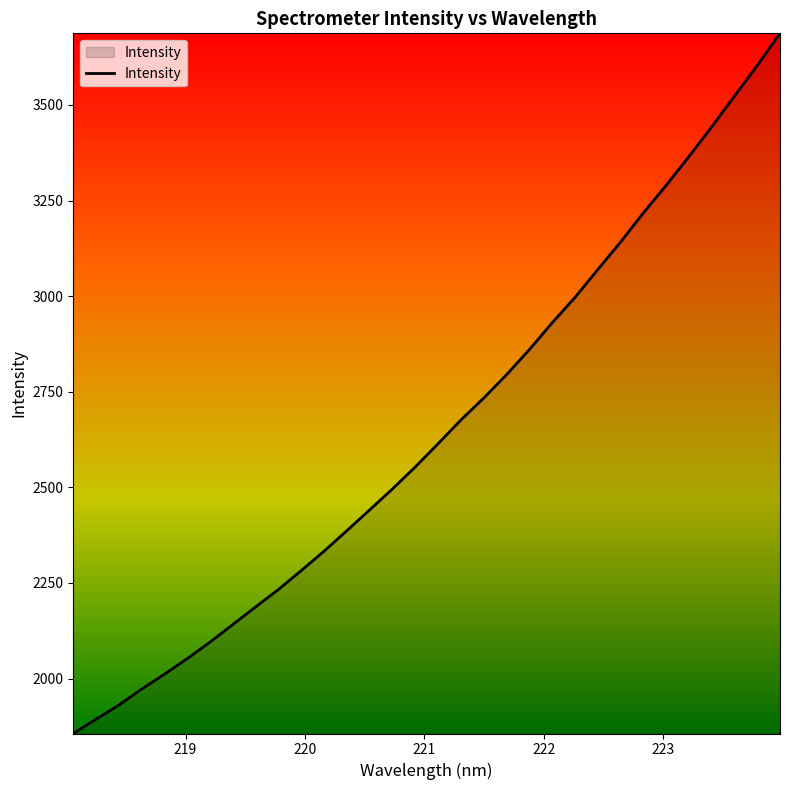

What is the maximum value shown in the chart?

3687.2